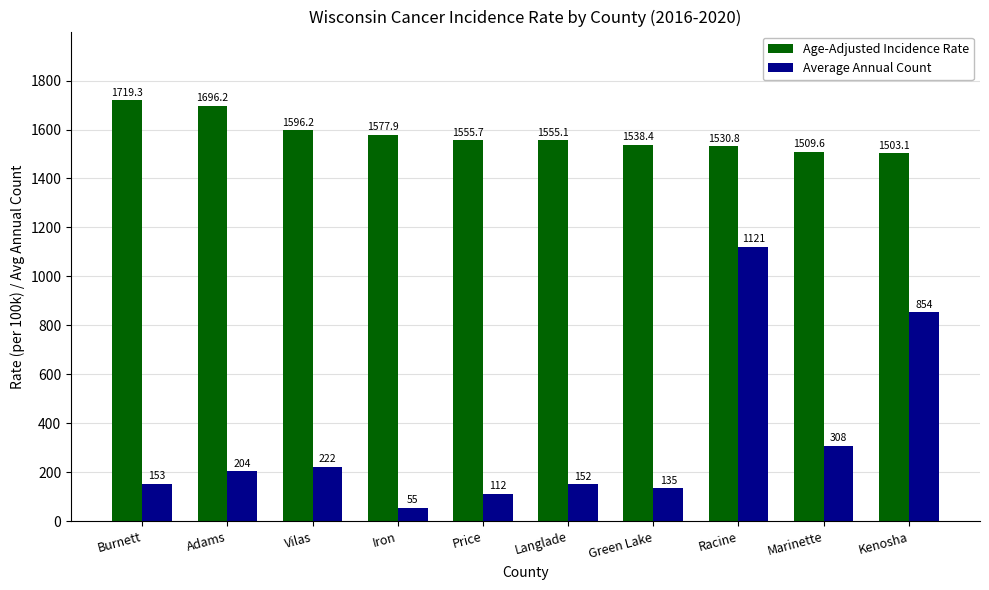

What is the label of the 1st bar from the left?

Burnett